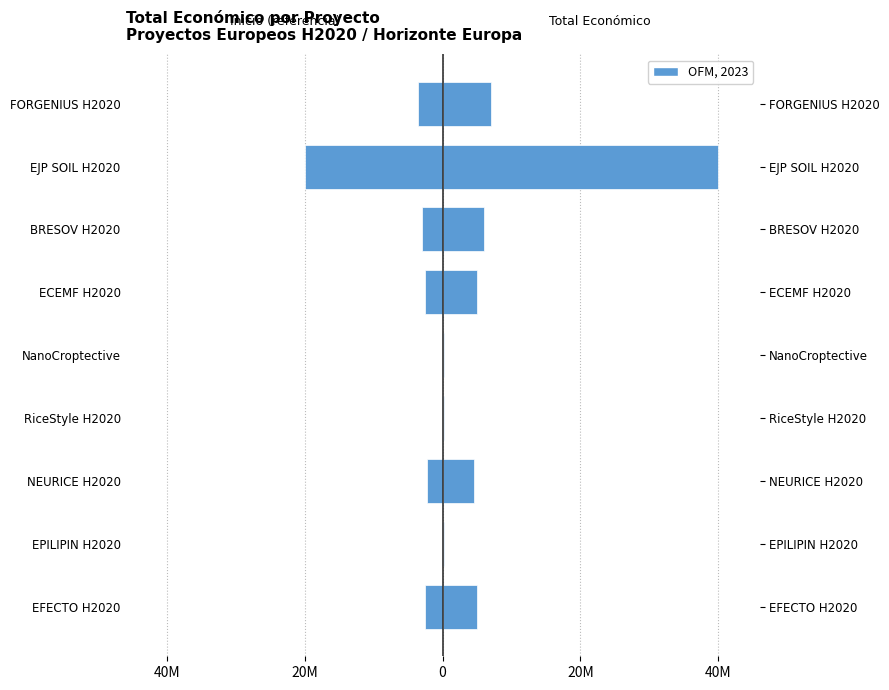

List the series in order of their peak value, lowest first.

Año de inicio (relativo), Total económico (€)